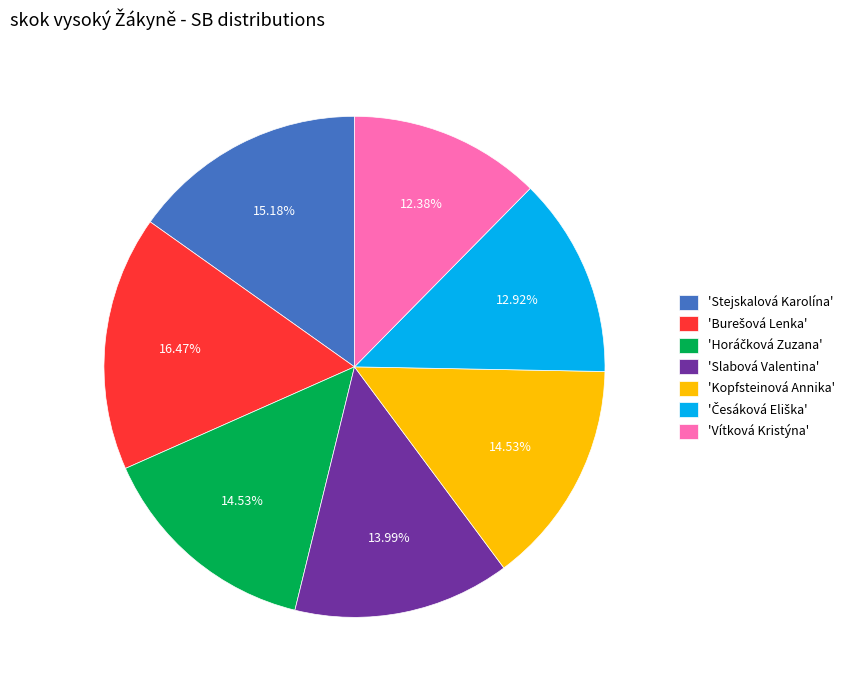

Which slice is the smallest?

'Vítková Kristýna'